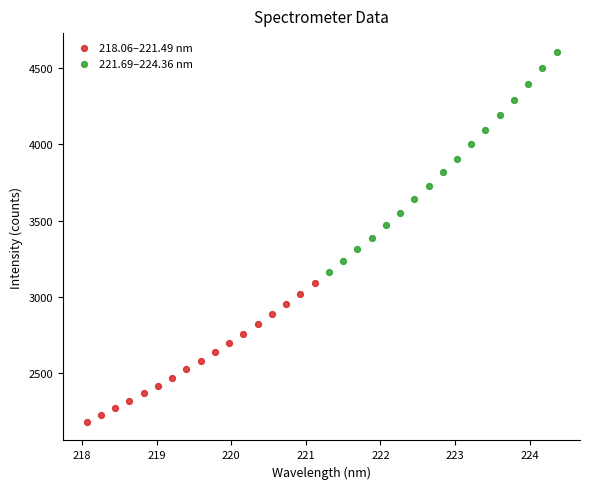

Which series reaches the maximum Y coordinate?

221.69–224.36 nm